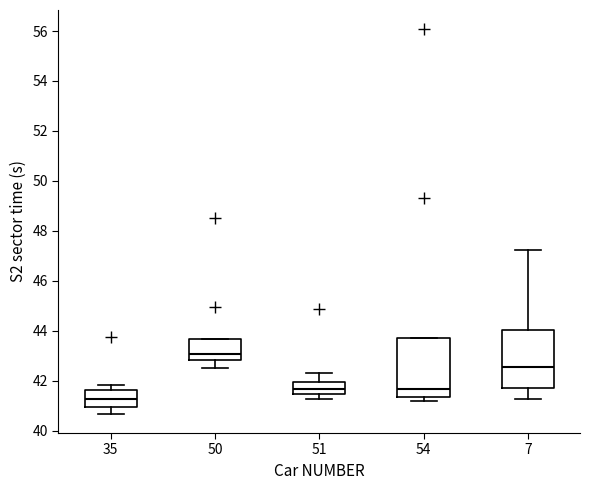

Where is the lower edge of the box at x = 35 on the y-axis? The values are not printed on the chart, so give them approximately, as read against the axis.

41.0